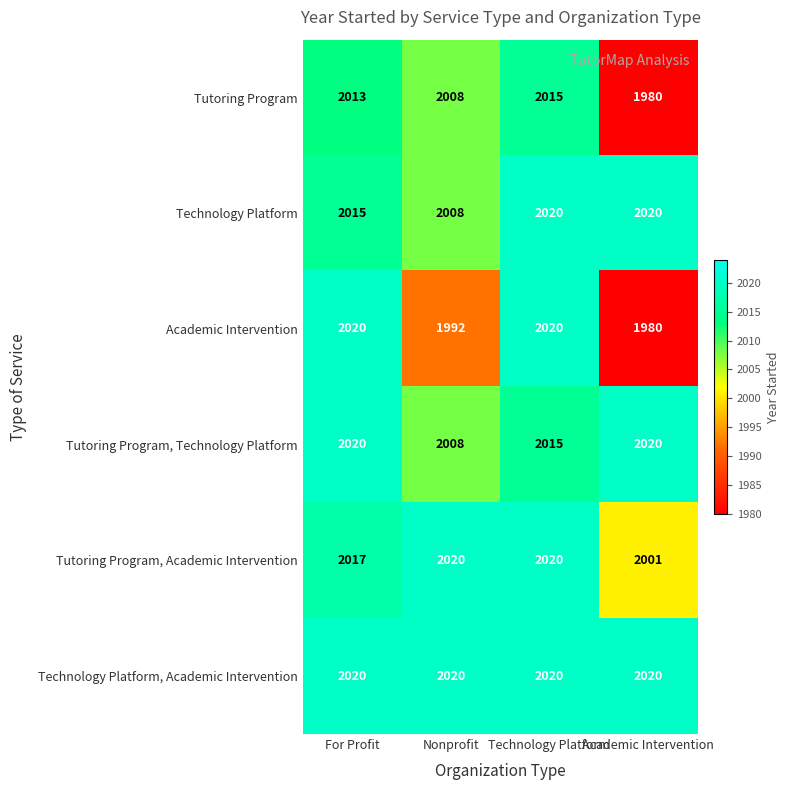

What is the sum of the Technology Platform values at For Profit and Nonprofit?

4023